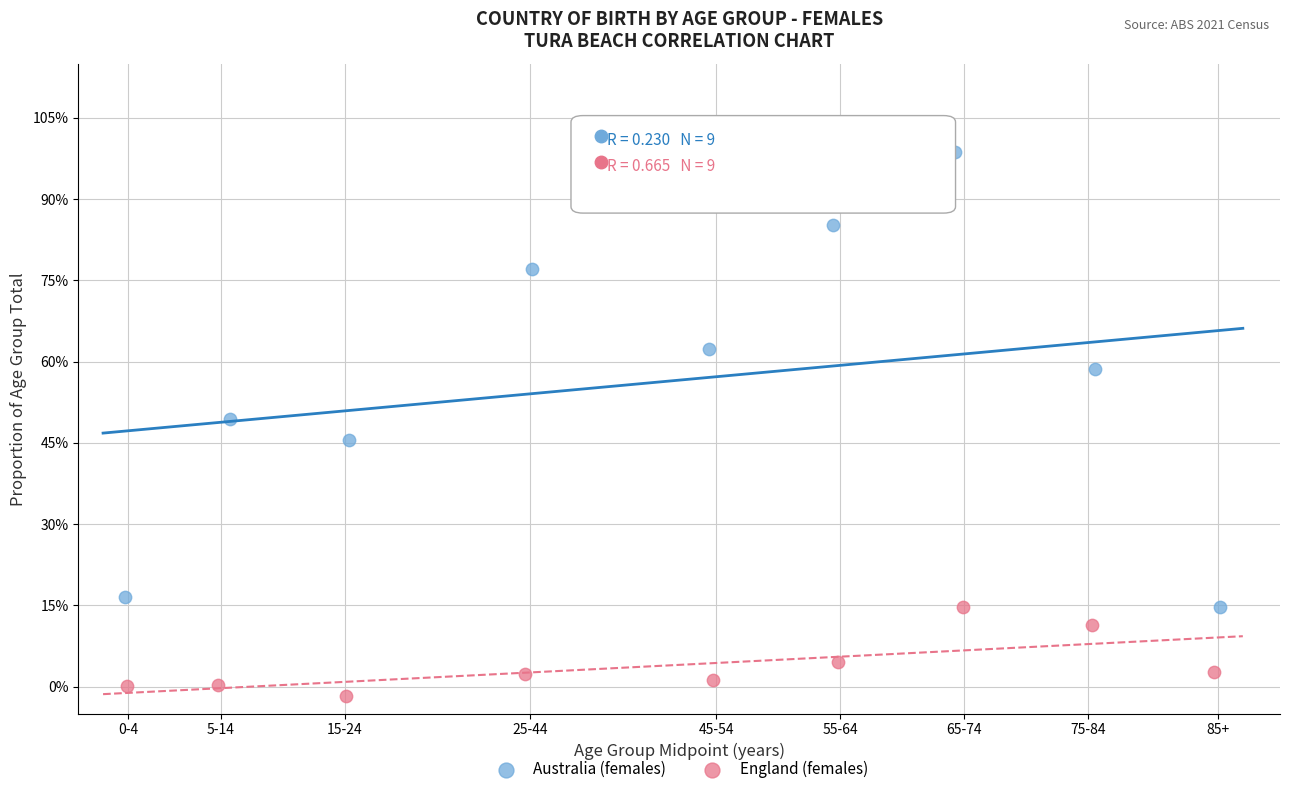

Which series has the largest Y range (max minus min)?

Australia (females)